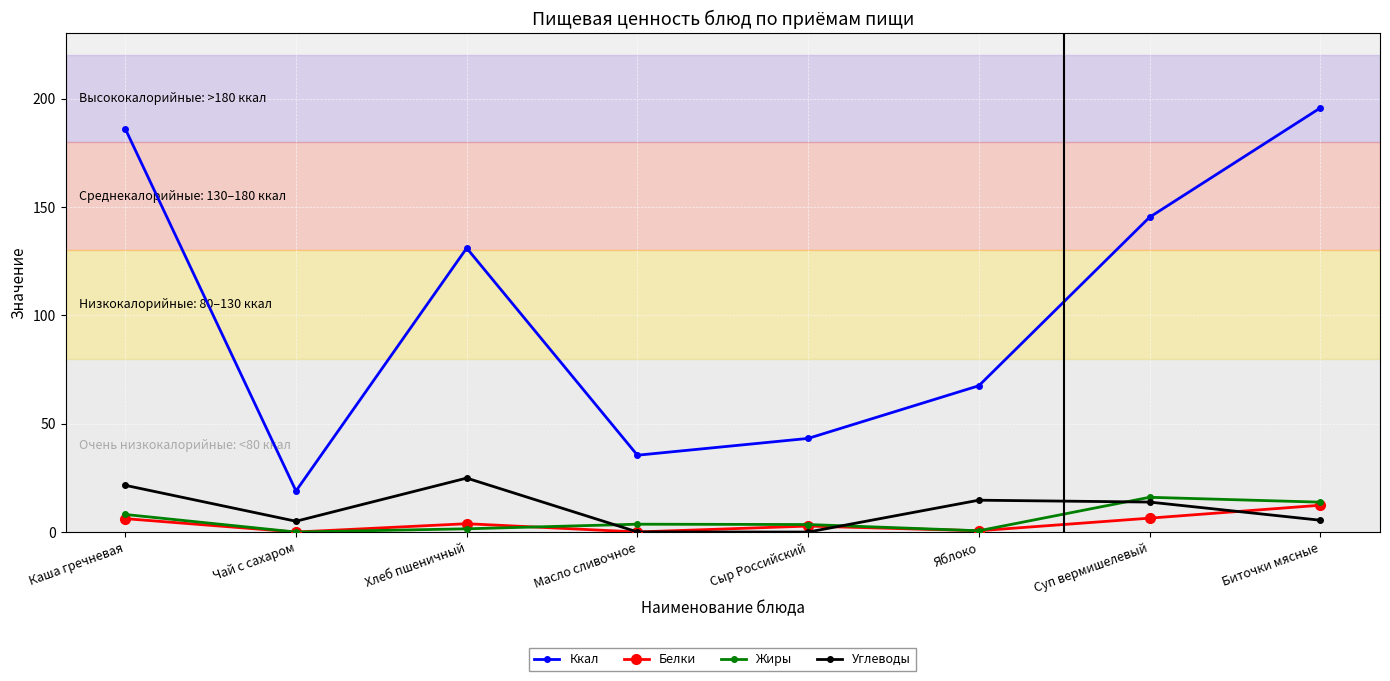

How many data points does each series have?

8